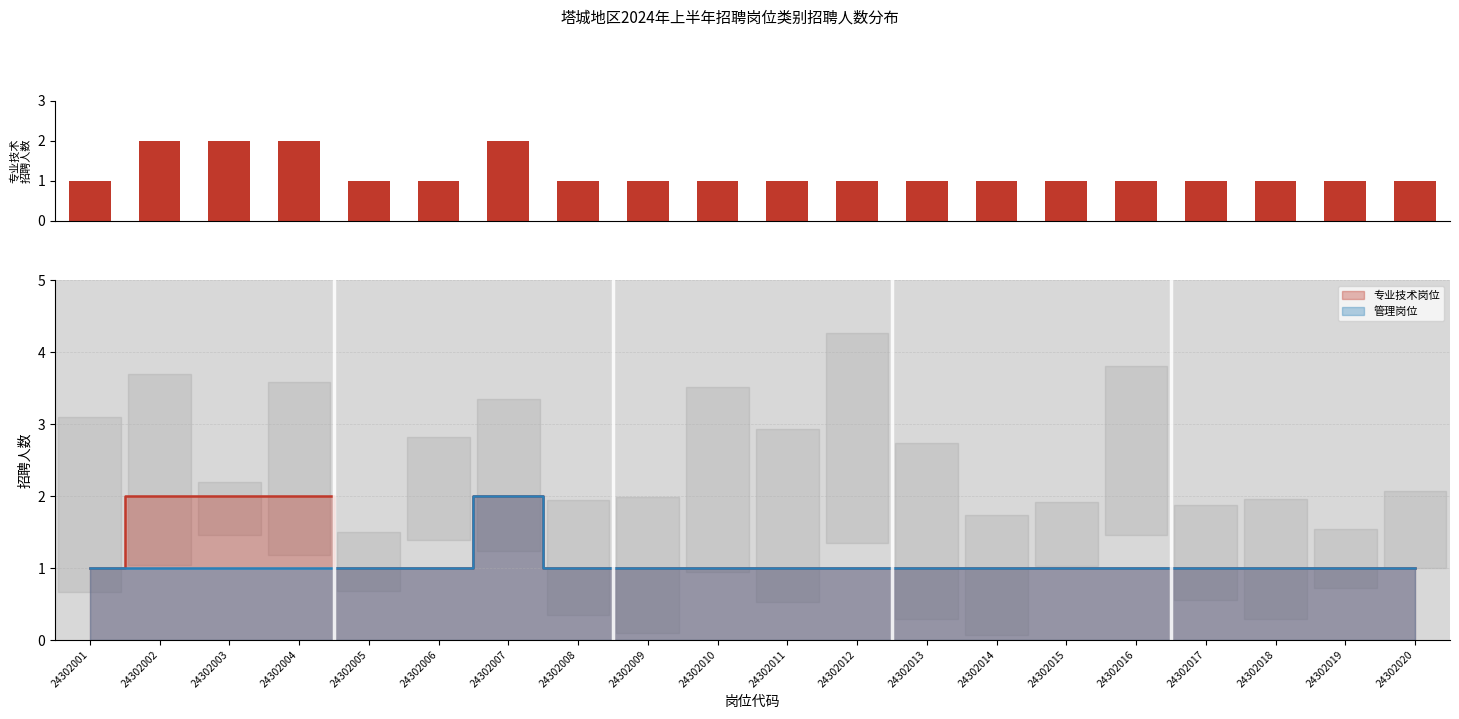

The value at 24302010 is 1. True or false?

True